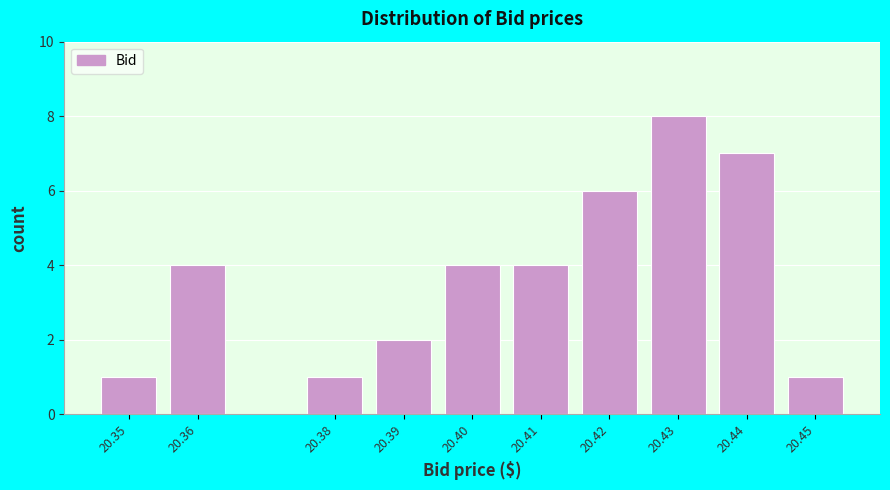

Reading left to right, list every bar in this chart as the range it spans on the x-axis followed by its height. The values are not printed on the chart, so give them approximately, as read against the axis.

20.345 to 20.355: 1
20.355 to 20.365: 4
20.365 to 20.375: 0
20.375 to 20.385: 1
20.385 to 20.395: 2
20.395 to 20.405: 4
20.405 to 20.415: 4
20.415 to 20.425: 6
20.425 to 20.435: 8
20.435 to 20.445: 7
20.445 to 20.455: 1